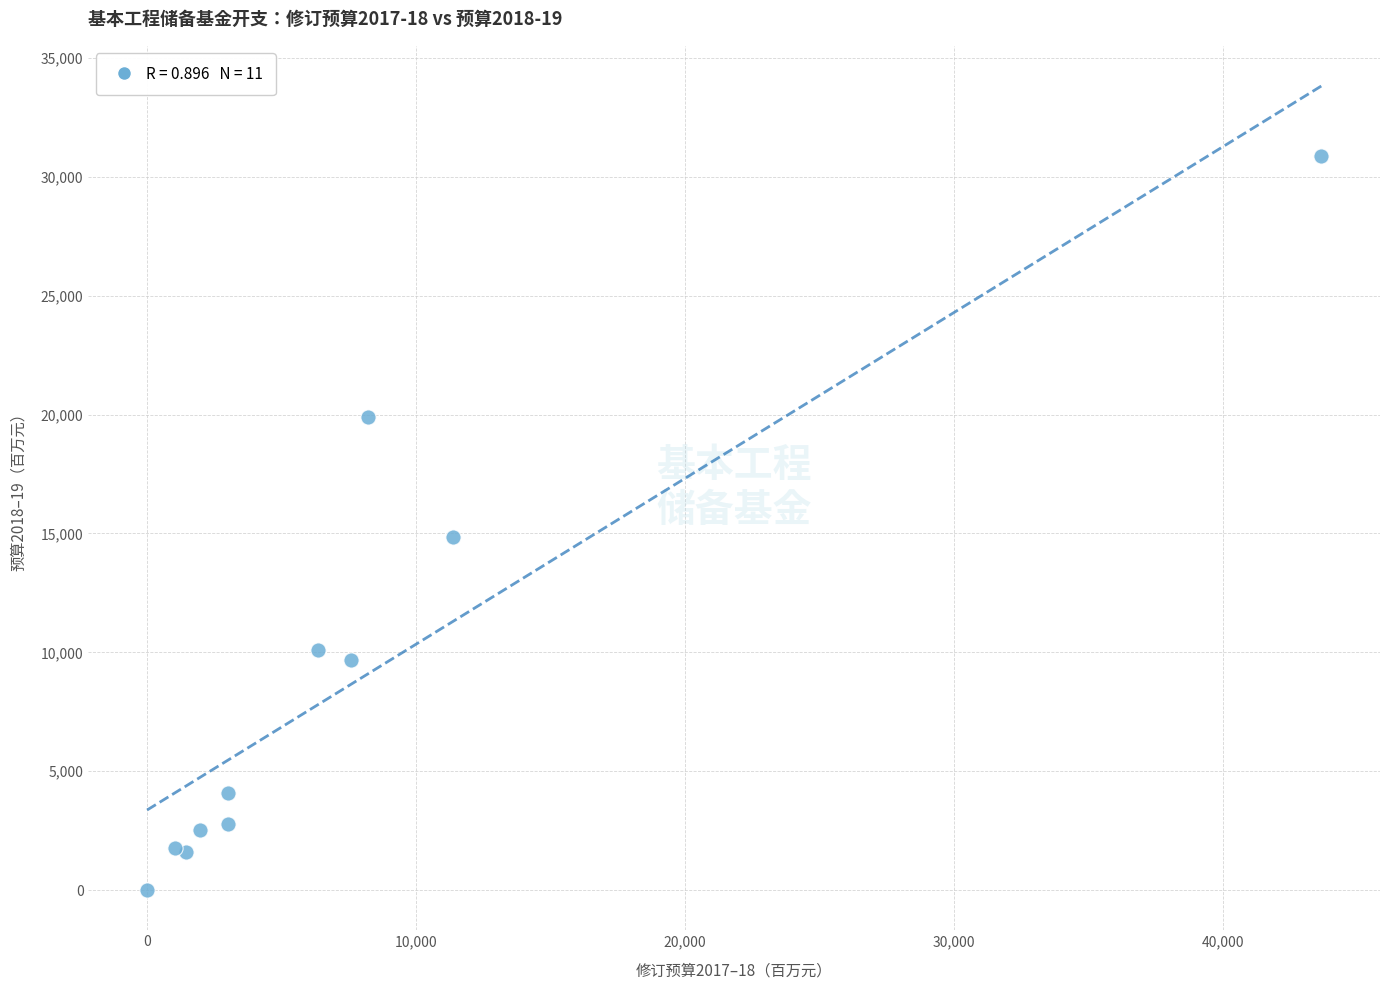

What Y value in the scatter plot is closest to 15441?

14870